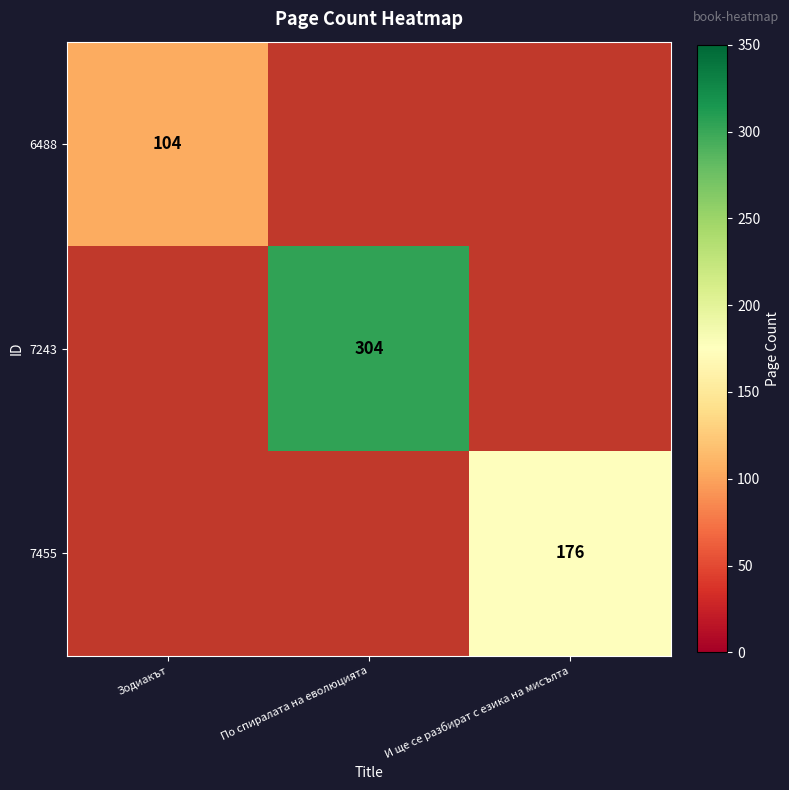

Is it true that 7243 equals 304 at По спиралата на еволюцията?

True